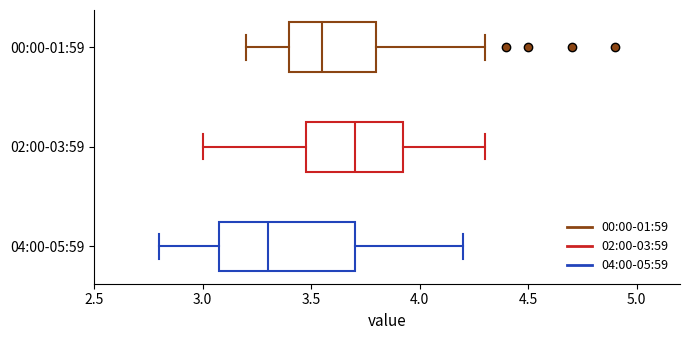

Where is the left edge of the box for 04:00-05:59 on the x-axis? The values are not printed on the chart, so give them approximately, as read against the axis.

3.10